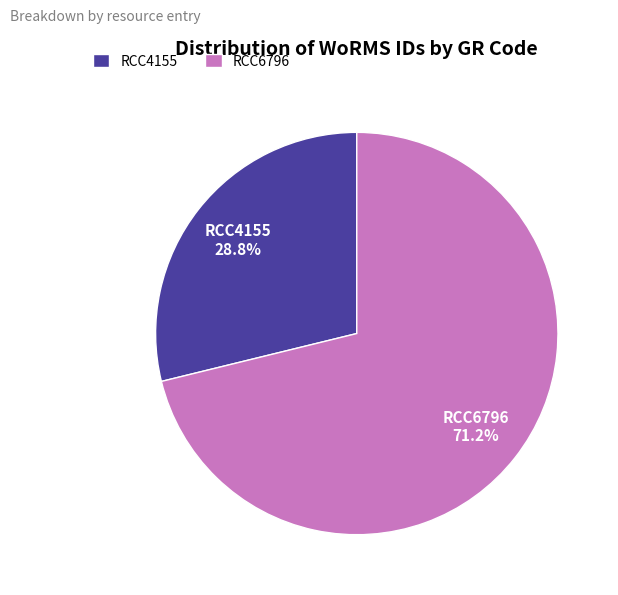

Does RCC6796 represent more than half of the total?

Yes